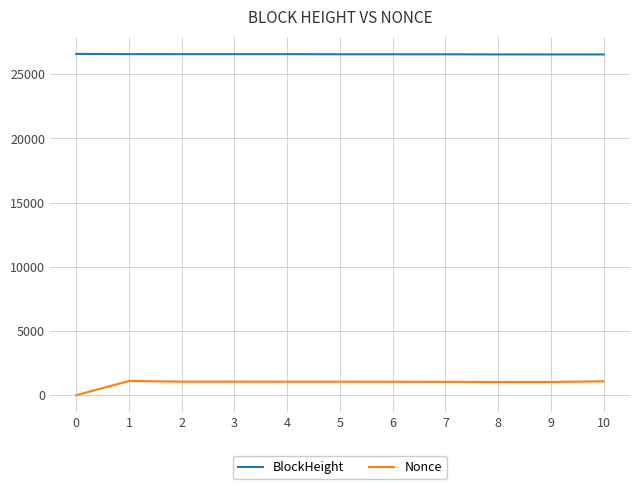

What is the difference between the Nonce values at 3 and 0?

1053